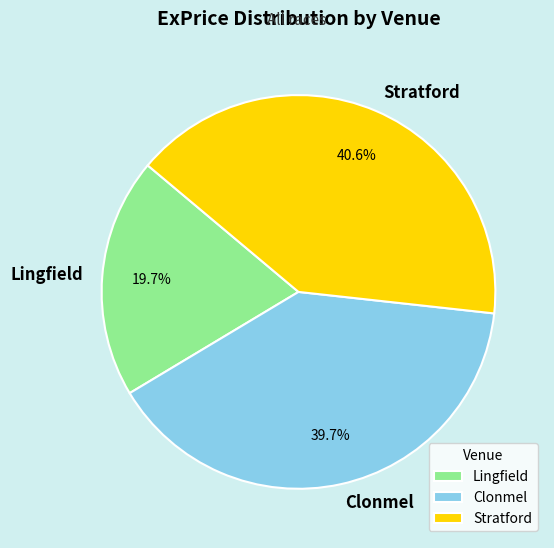

Approximately how many times larger is the value at Lingfield compared to Stratford?

0.5